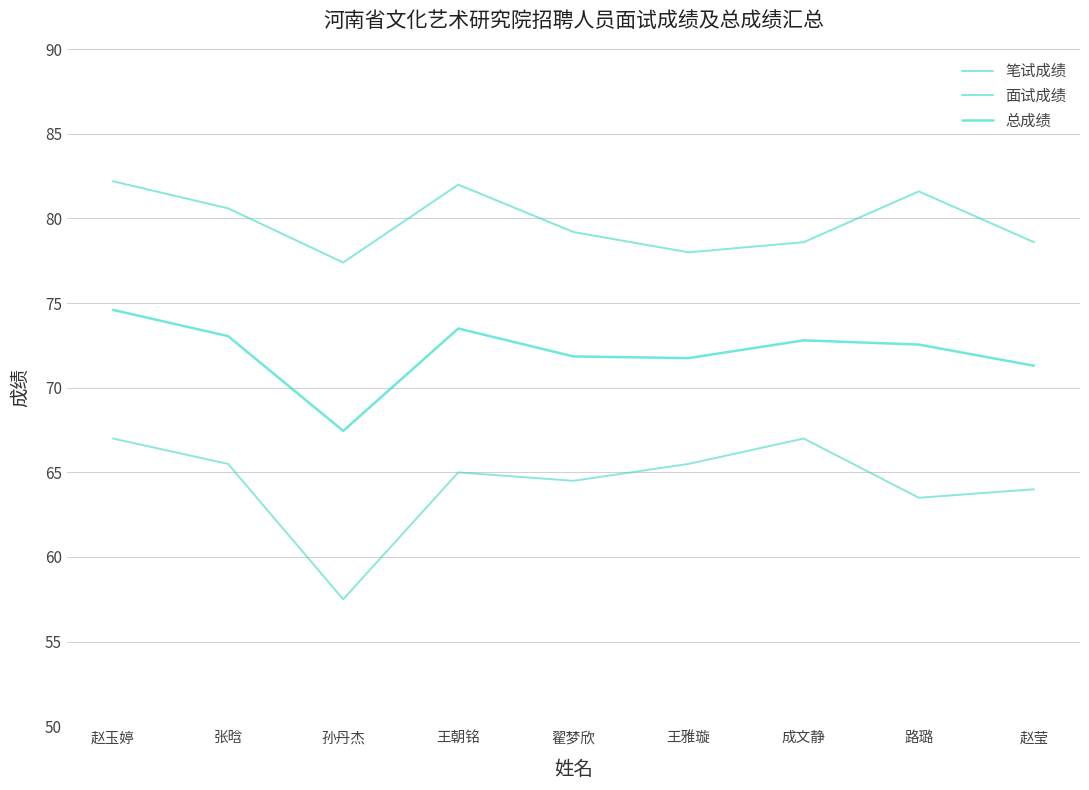

In 面试成绩, how many points are higher than both neighbors (excluding endpoints)?

2